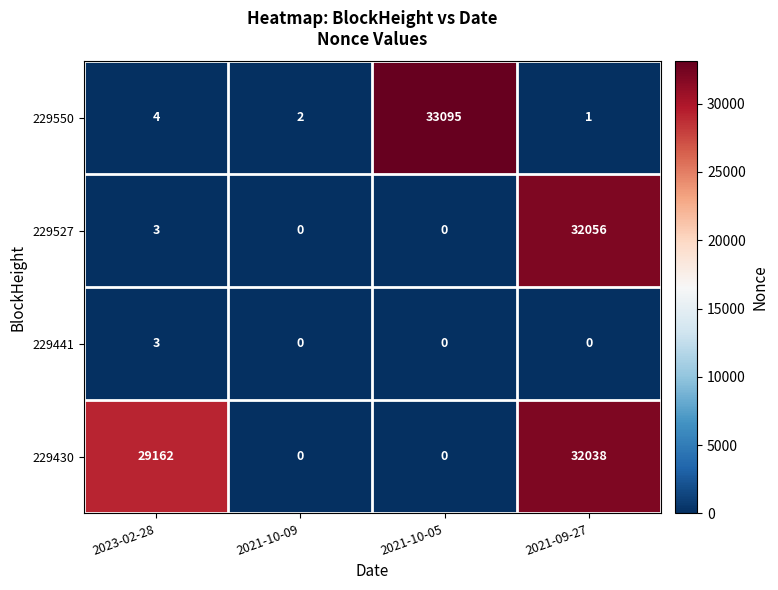

Which series has the widest spread of values?

229550